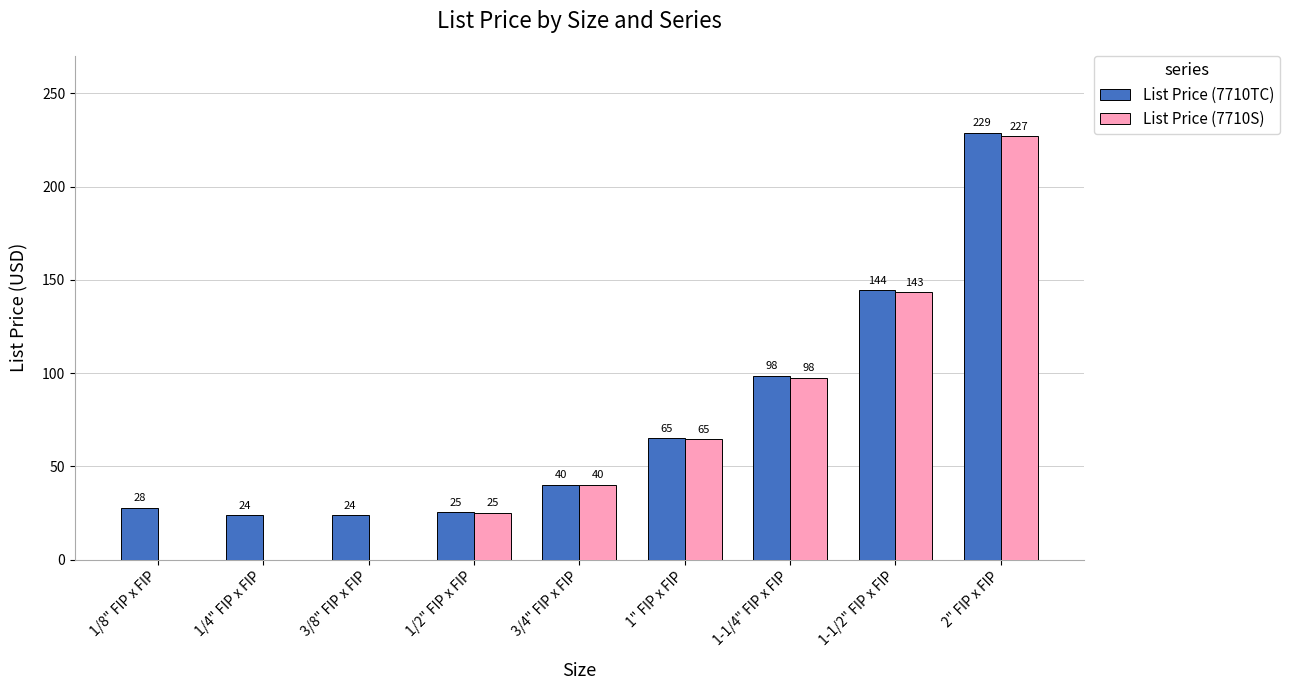

At which label is List Price (7710S) closest to 113?

1-1/4" FIP x FIP